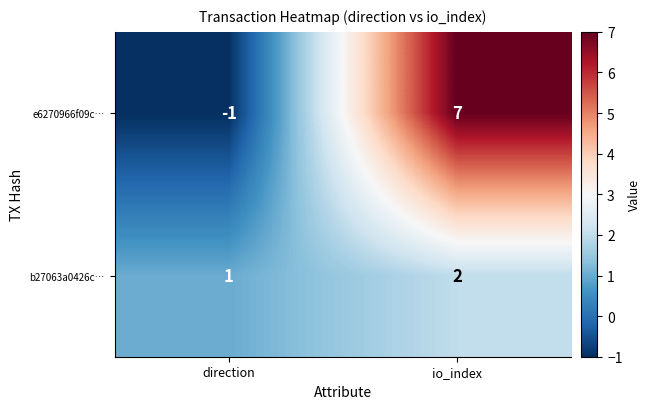

At which category is the sum across all series the highest?

io_index